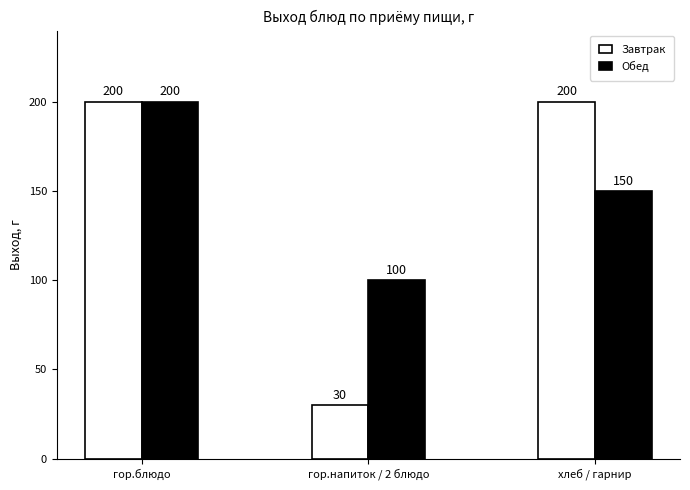

What is the maximum value for Обед?

200